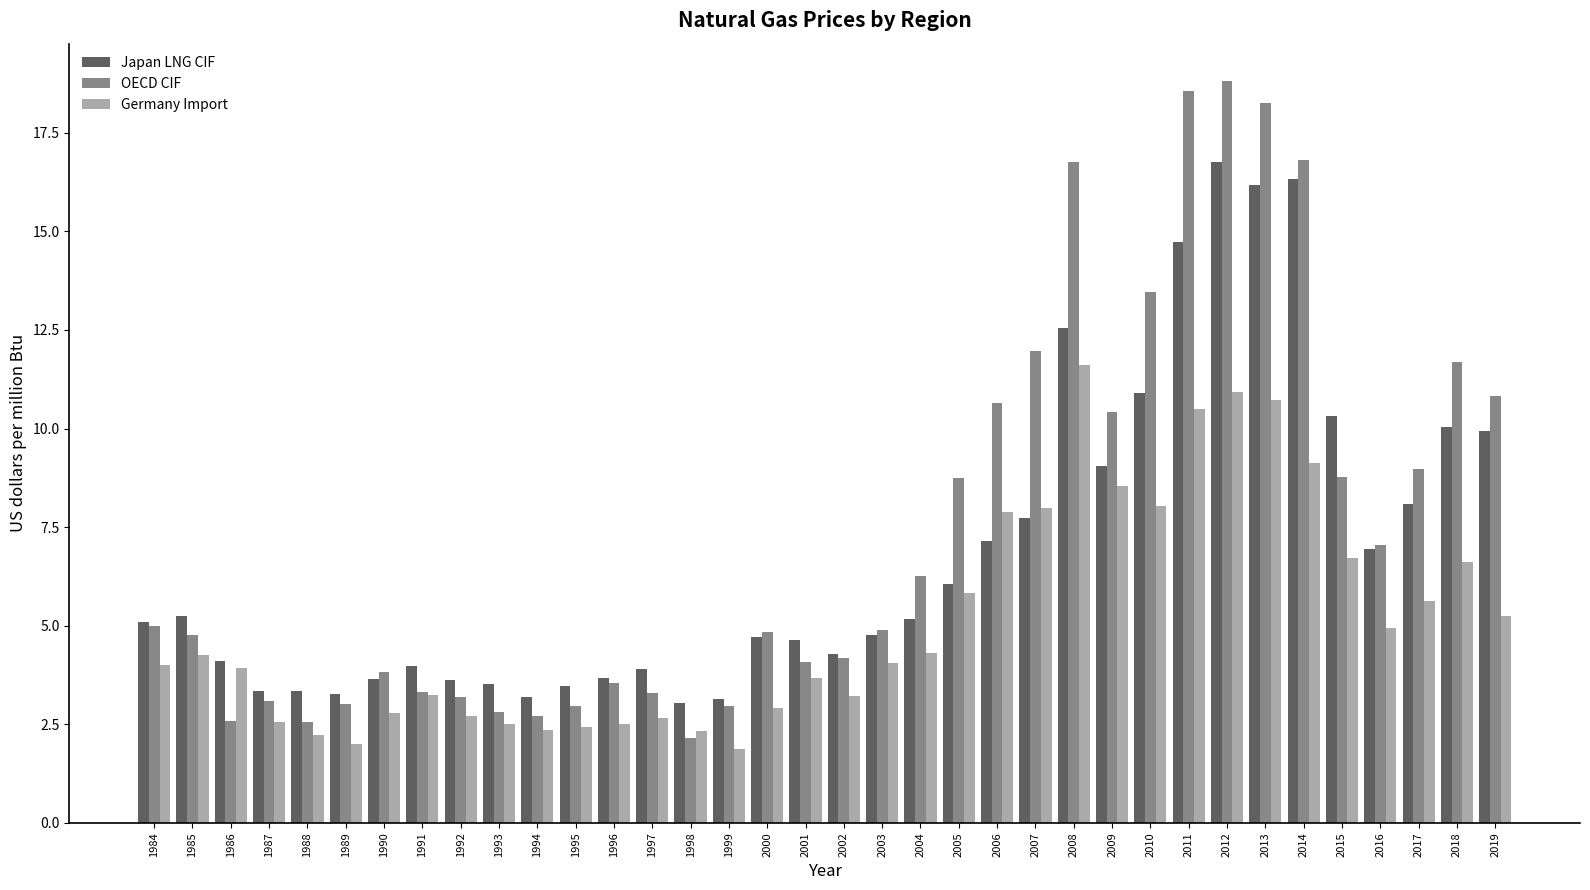

Is the value of Germany Import at 1988 greater than the value of OECD CIF at 2014?

No